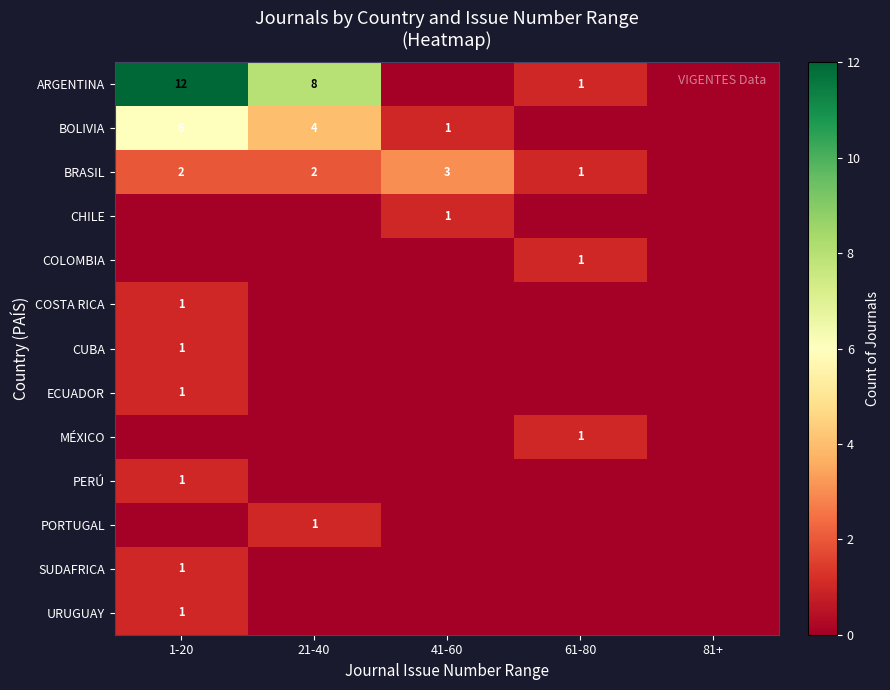

The BRASIL series shows 2 at 1-20. True or false?

True